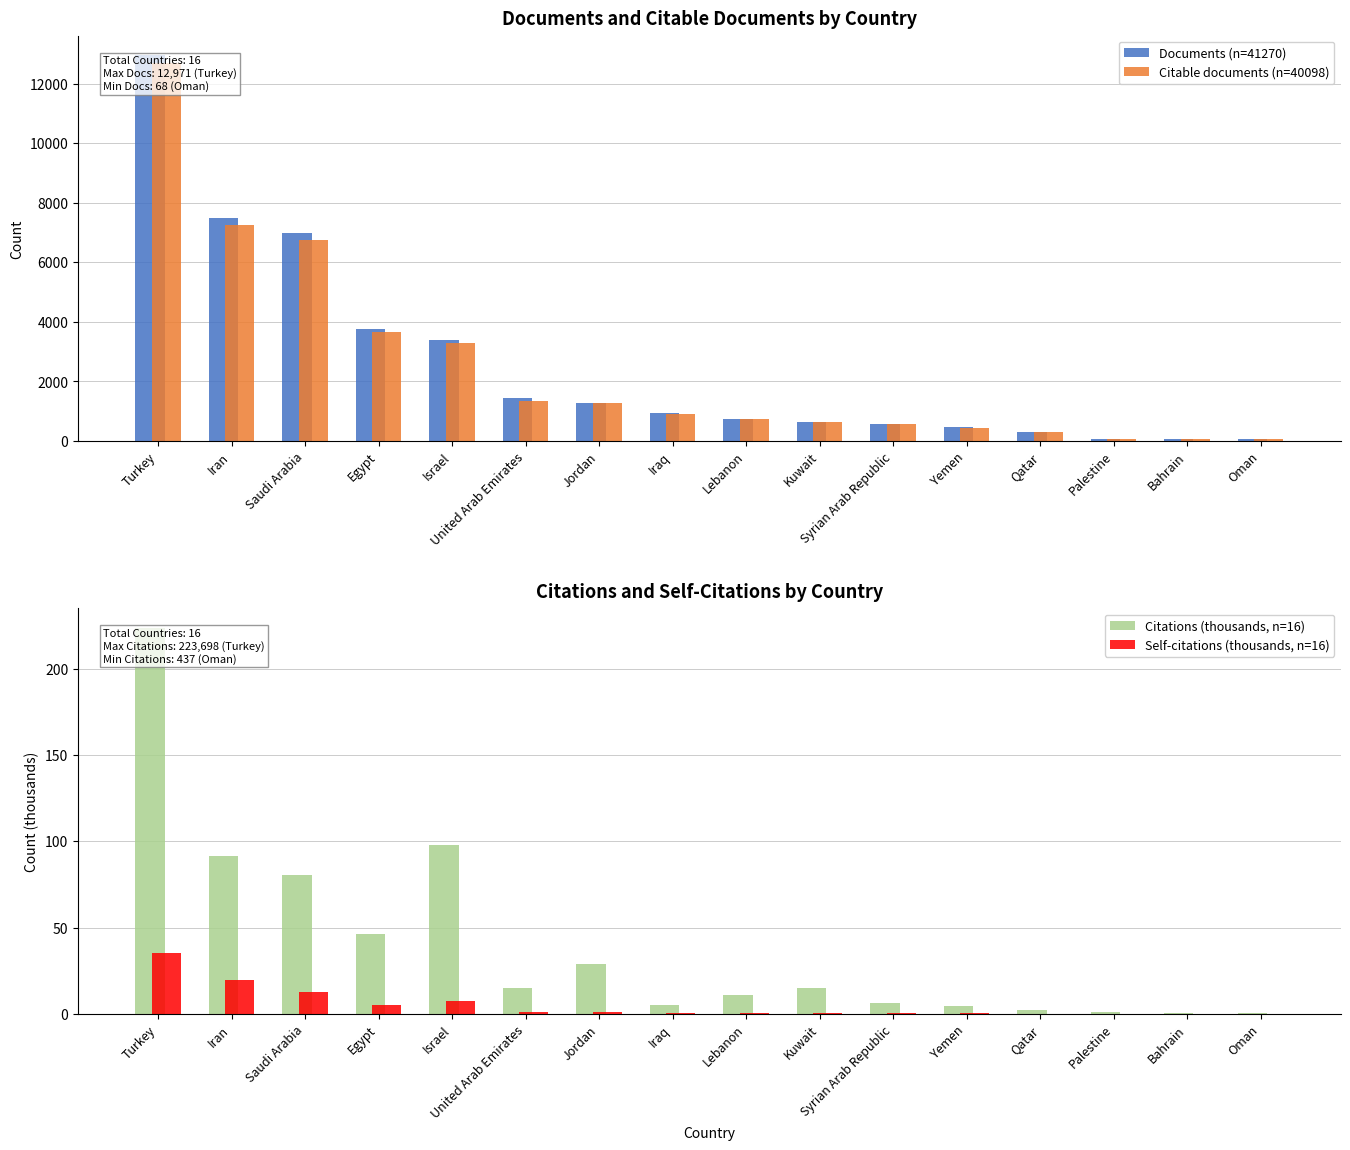

Read the Citable documents (n=40098) value at Israel.

3286.0